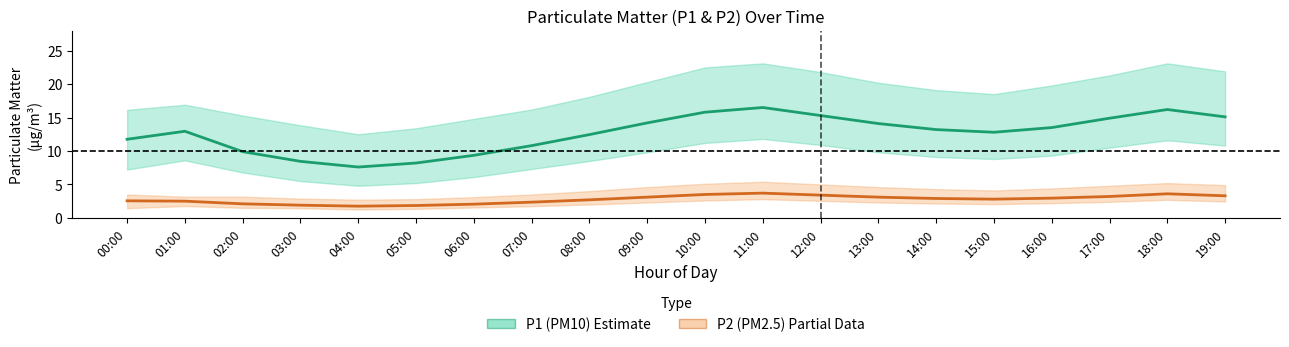

How many lines are shown in the chart?

2